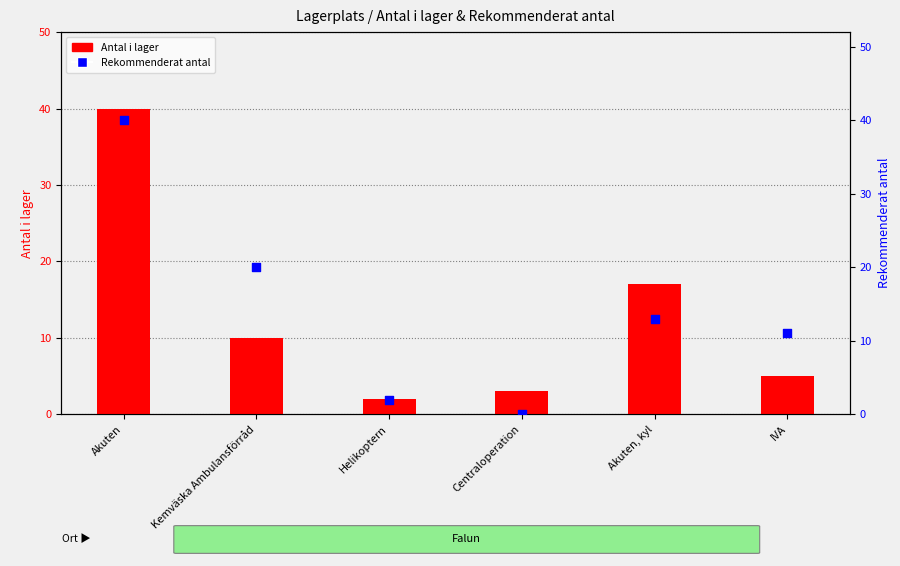

At which category is the sum across all series the highest?

Akuten